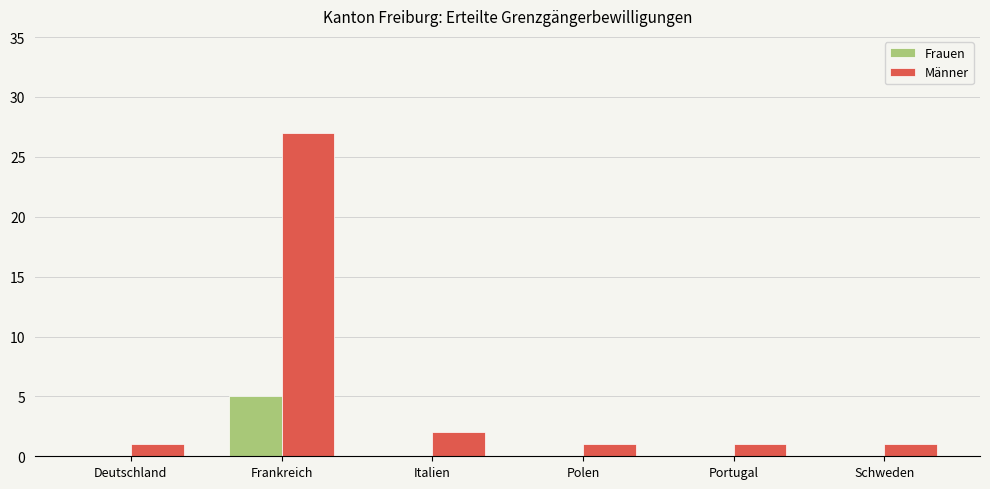

Where is Männer nearest to the value 14?

Italien